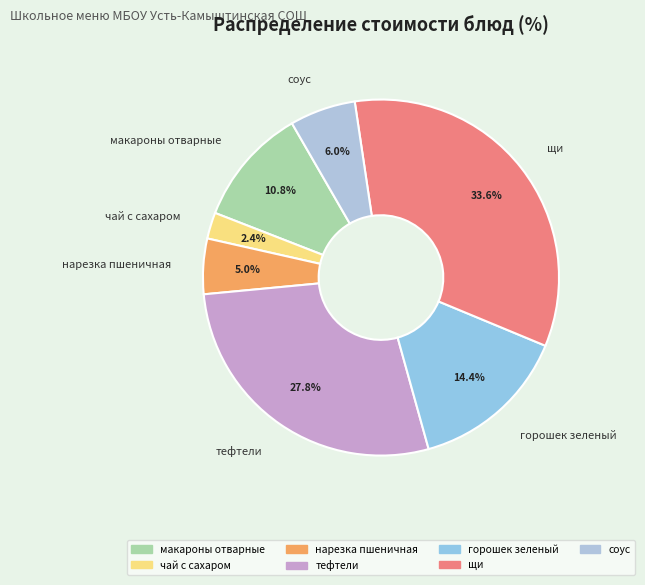

Is it true that чай с сахаром is 2% of the pie?

True